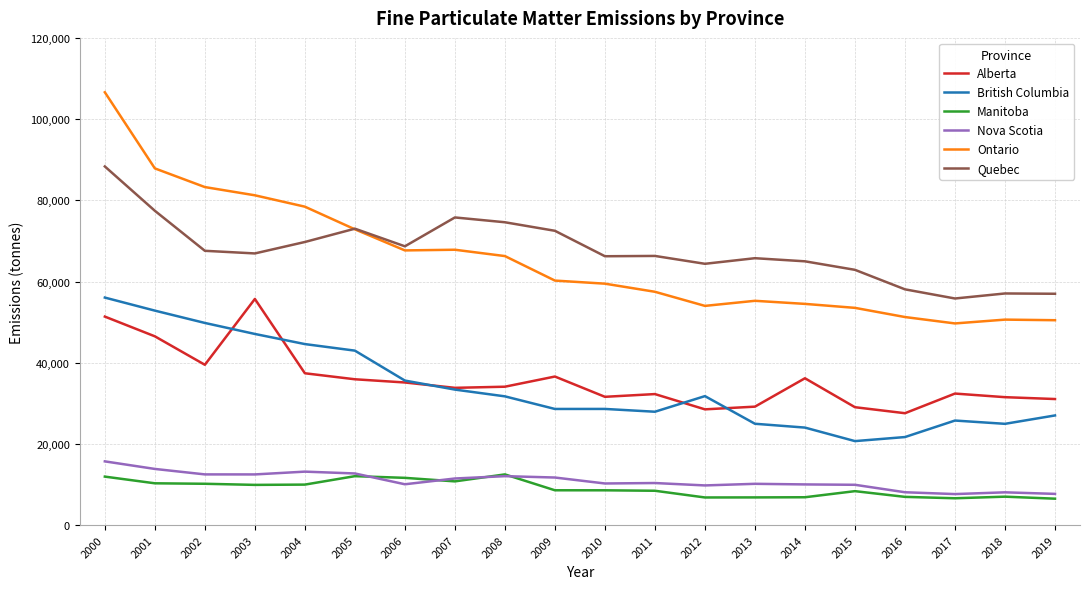

Does the chart have visible grid lines?

Yes